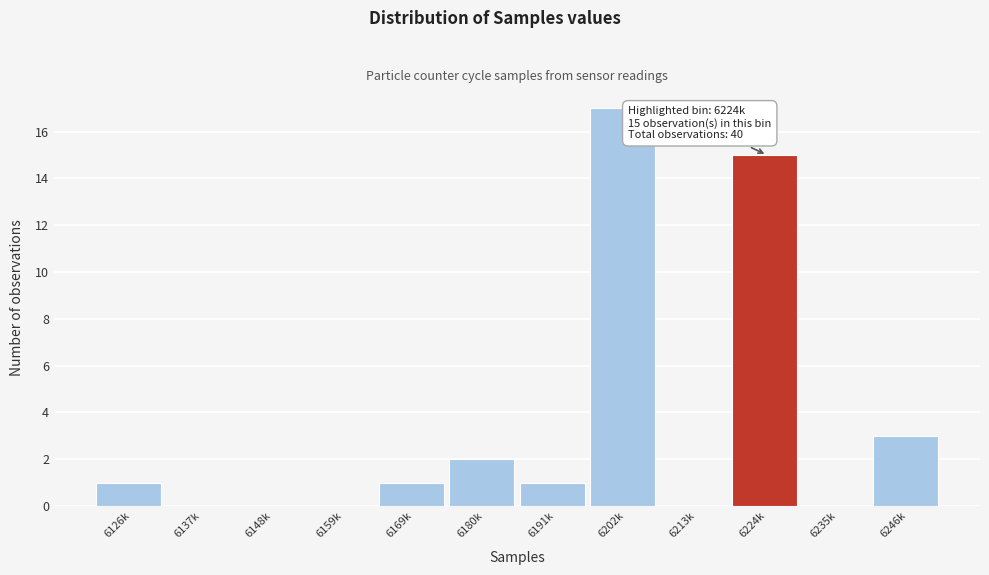

Reading left to right, list all the values displayed in this chart.

6126k=1	6137k=0	6148k=0	6159k=0	6169k=1	6180k=2	6191k=1	6202k=17	6213k=0	6224k=15	6235k=0	6246k=3